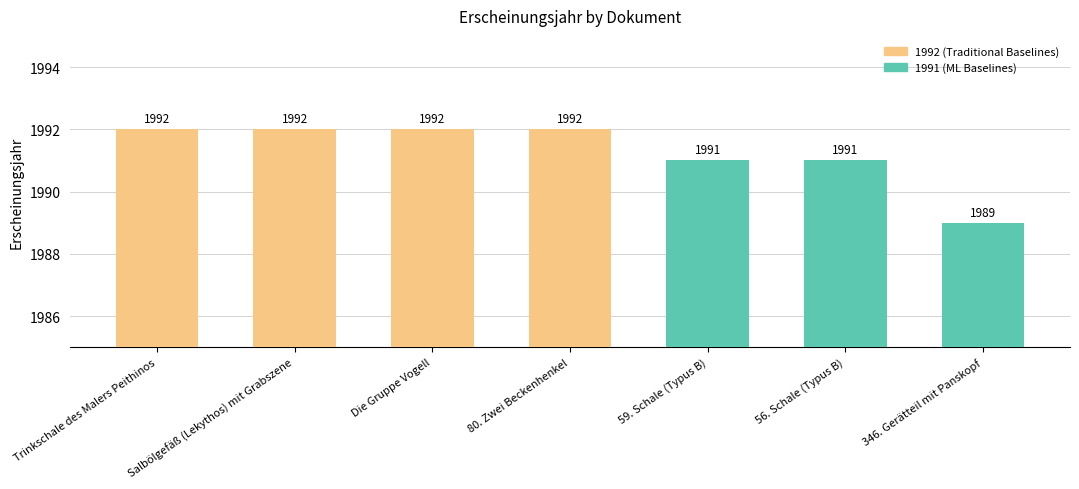

What is the label of the 5th bar from the left?

59. Schale (Typus B)